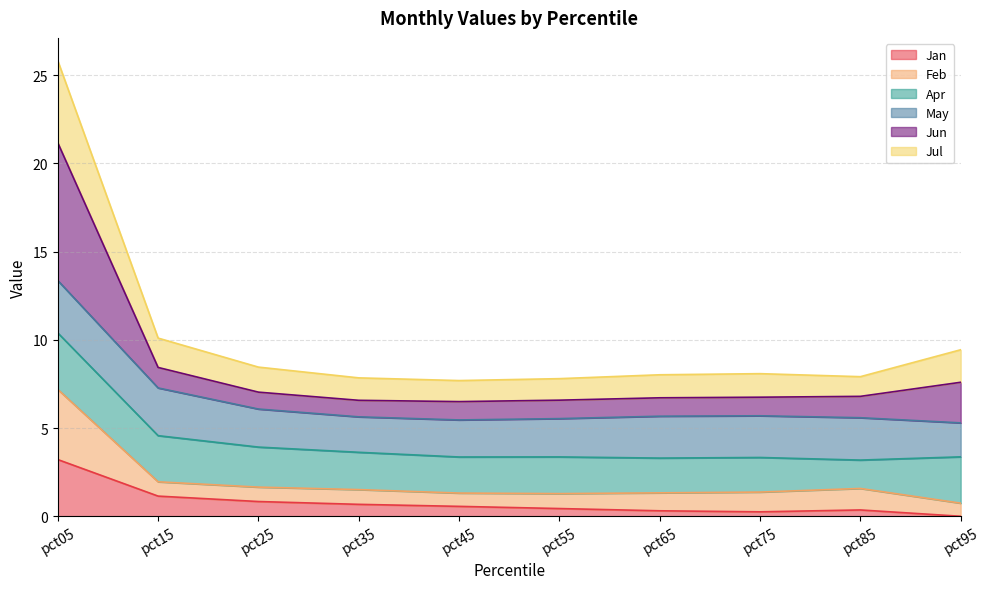

What is the total value across all series at pct05?

25.8